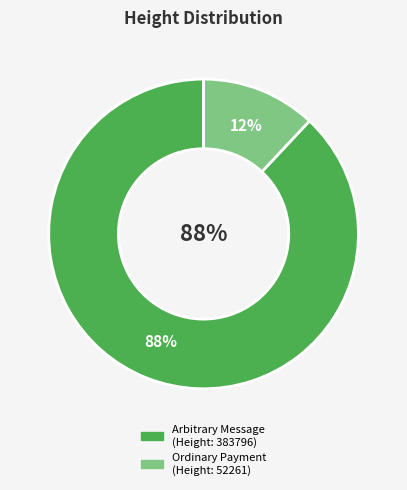

To the nearest percent, what is the combined percentage of 52261 and 383796?

100%